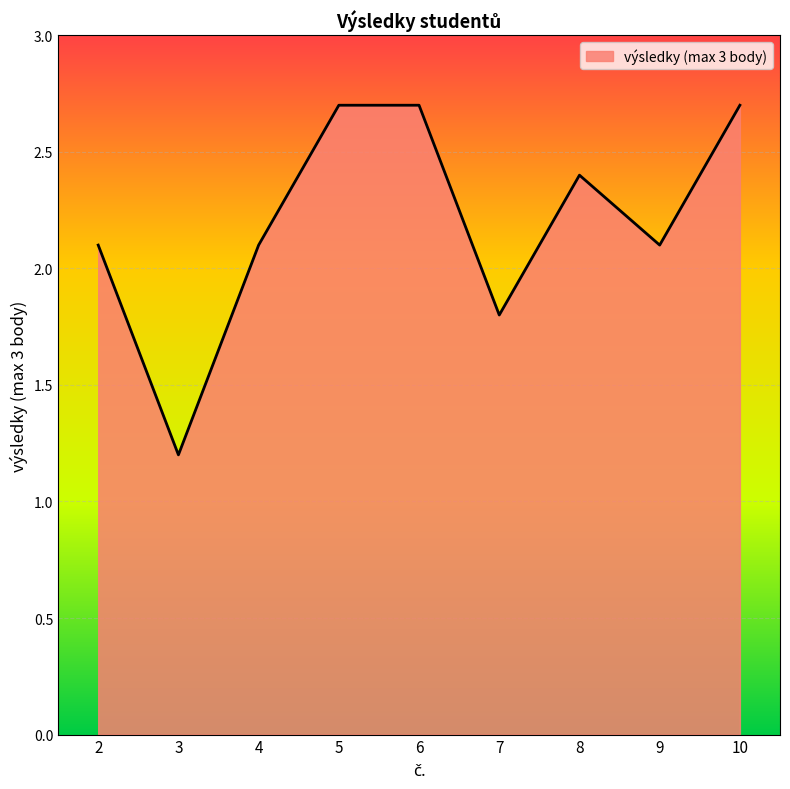

What is the ratio of the value at 8 to the value at 3?

2.0